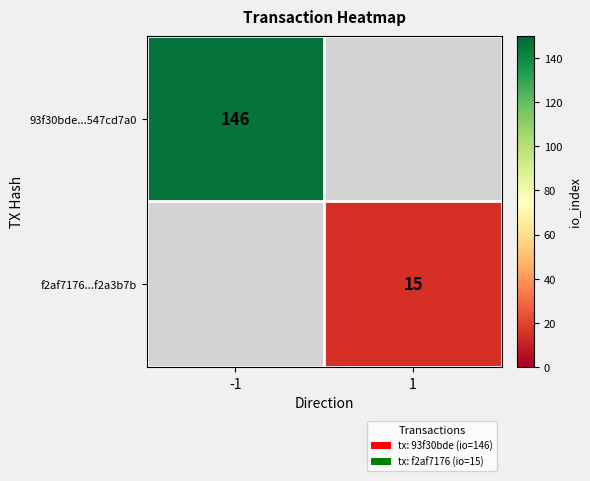

The value of 93f30bde...547cd7a0 at -1 is 146. True or false?

True